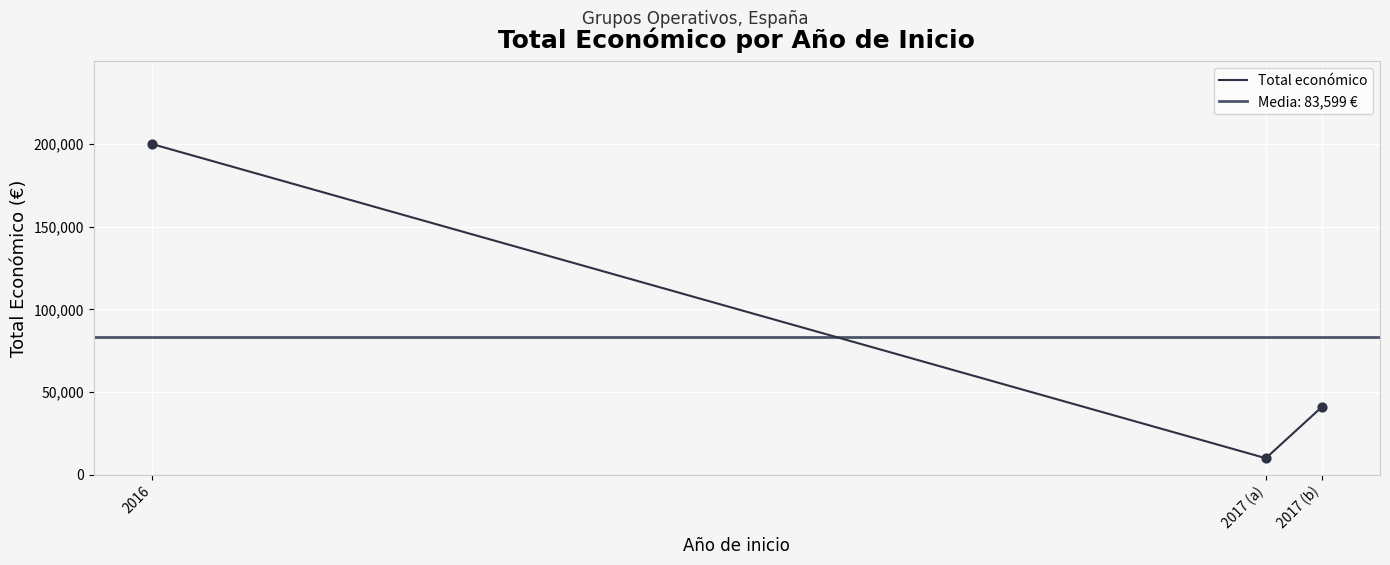

What is the change in value from 2016 to 2017 (a)?

-189983